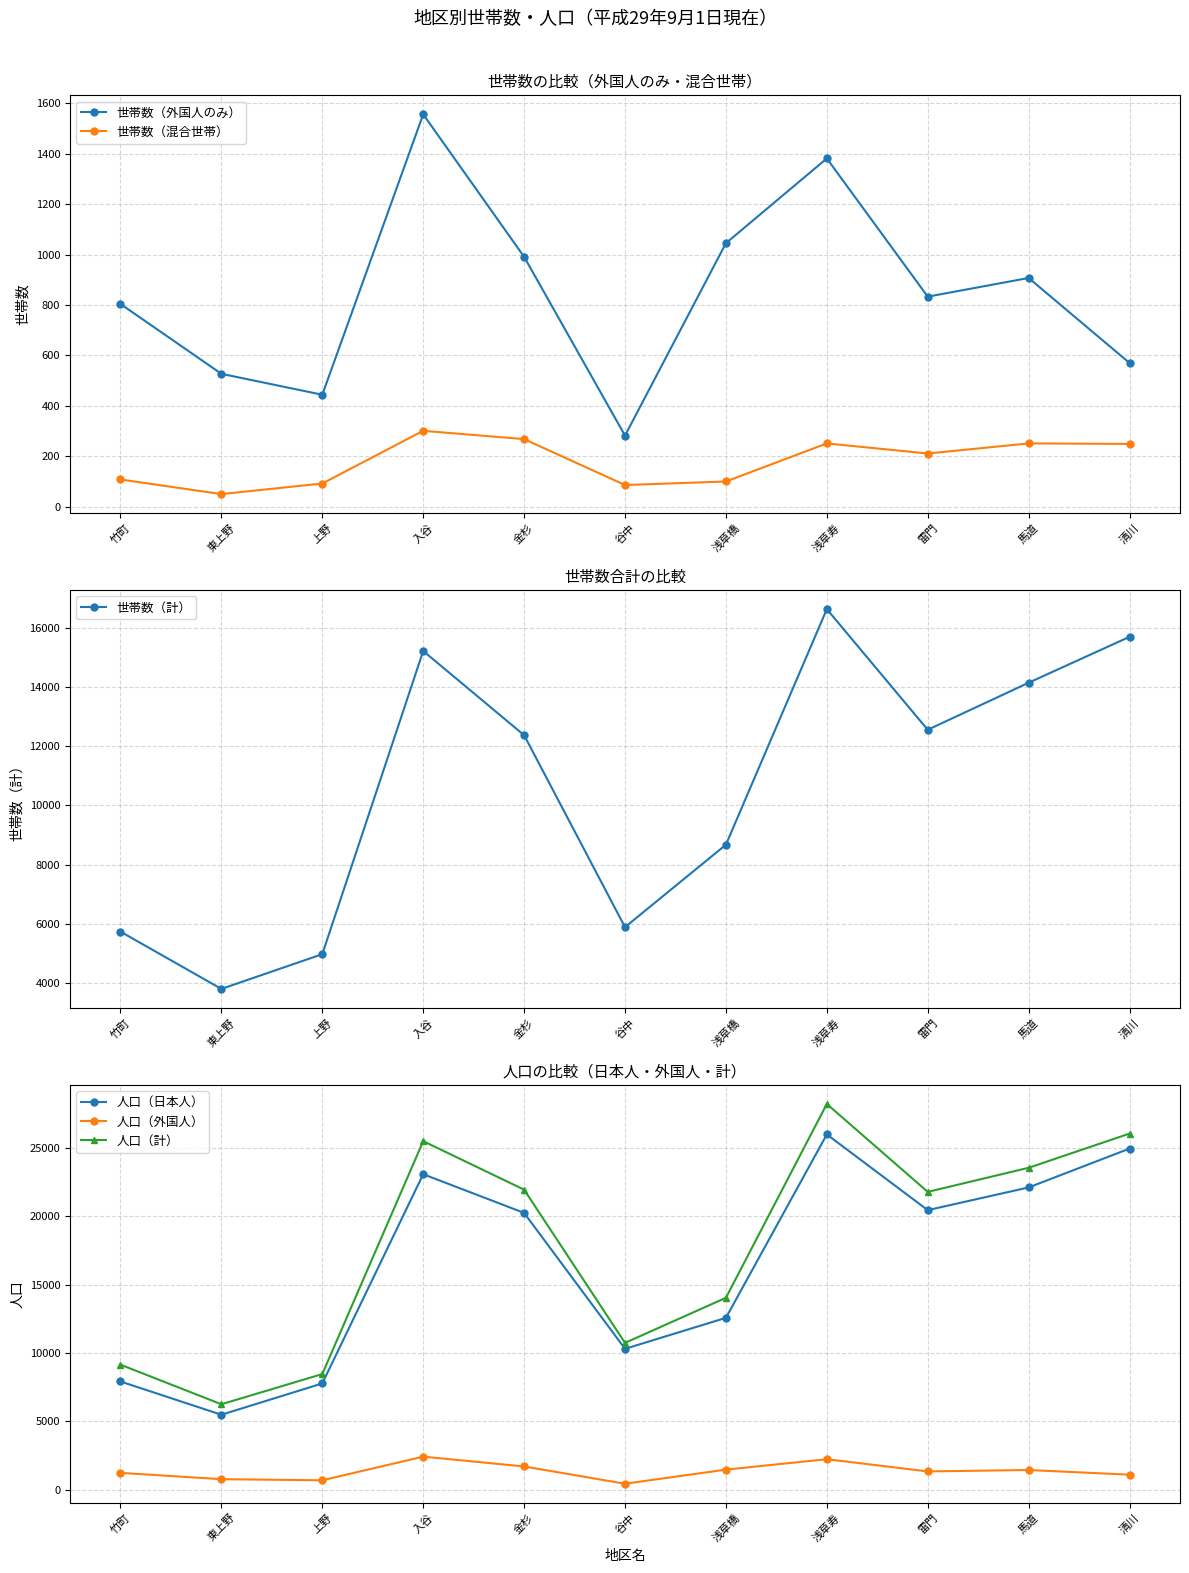

At which label does 人口（日本人） reach its peak?

浅草寿